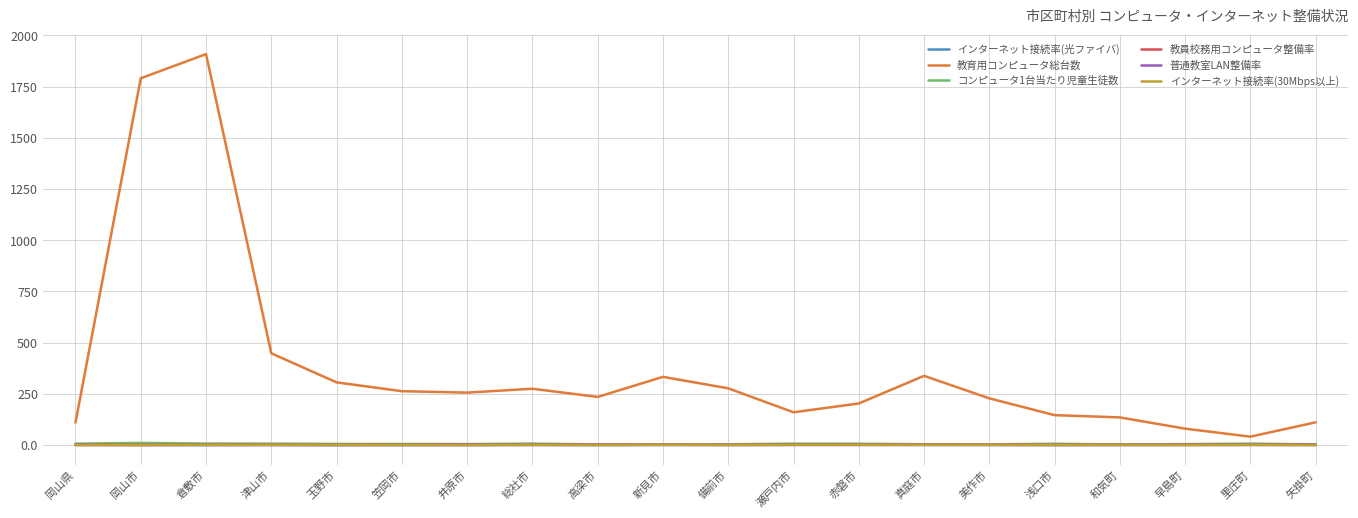

True or false: インターネット接続率(光ファイバ) and コンピュータ1台当たり児童生徒数 intersect in this chart.

False